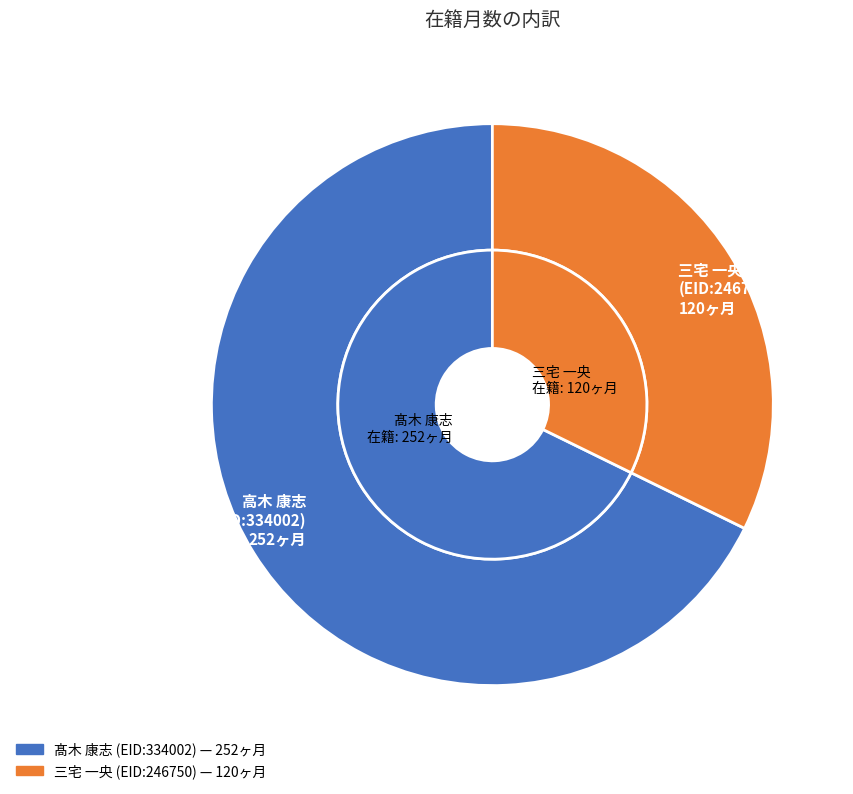

To the nearest percent, what is the combined percentage of 246750 and 334002?

100%